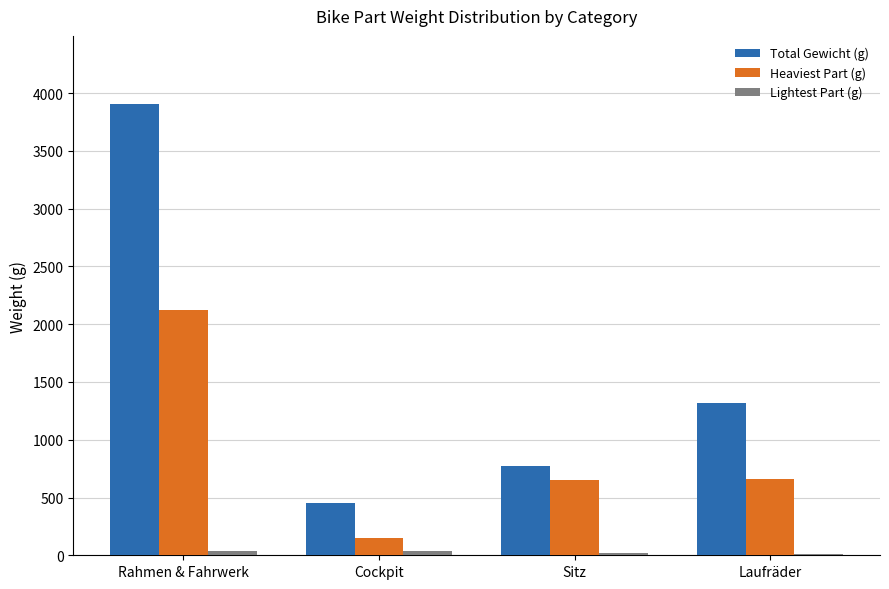

What is the total value across all series at Rahmen & Fahrwerk?

6068.7